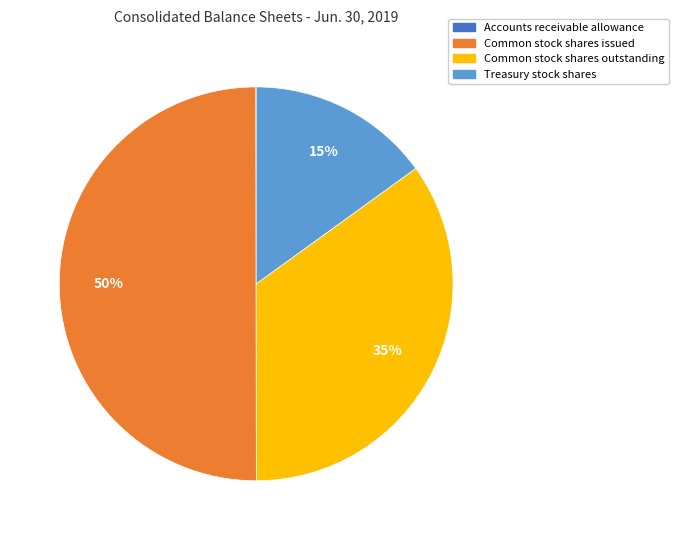

What is the largest slice in the pie chart?

Common stock shares issued